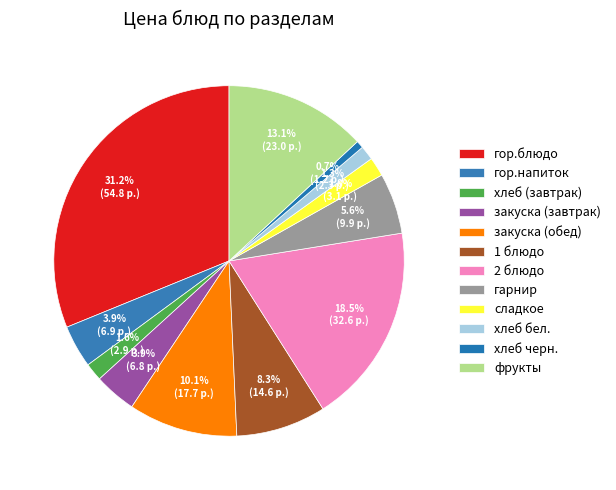

To the nearest percent, what is the difference between the сладкое and гор.блюдо slice percentages?

29%